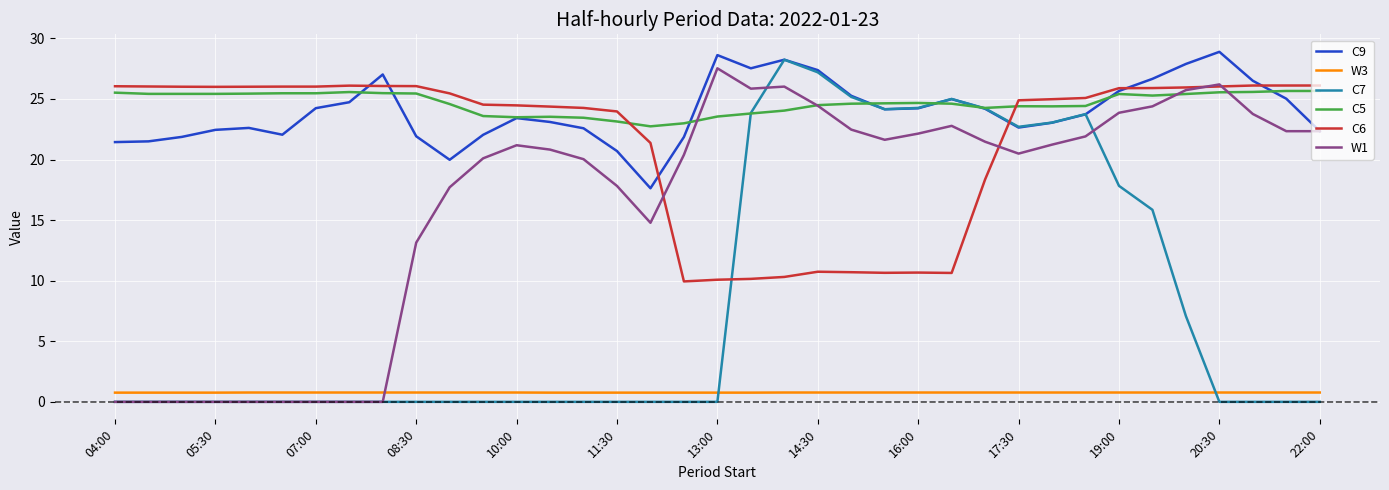

True or false: W3 and C9 cross at least once.

False